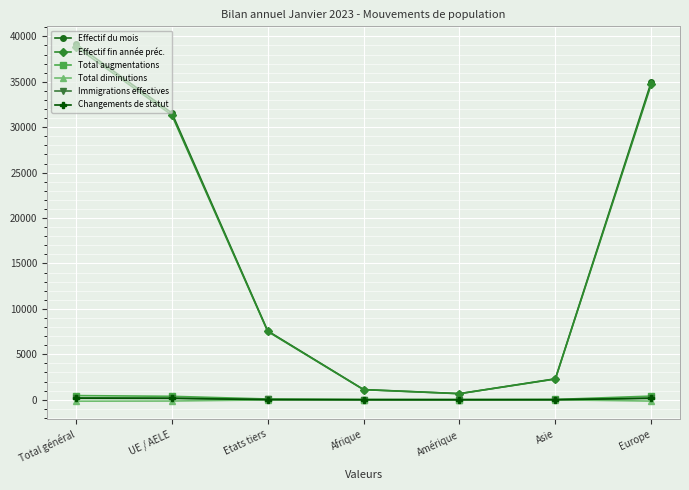

The value of Changements de statut at Afrique is 4. True or false?

True